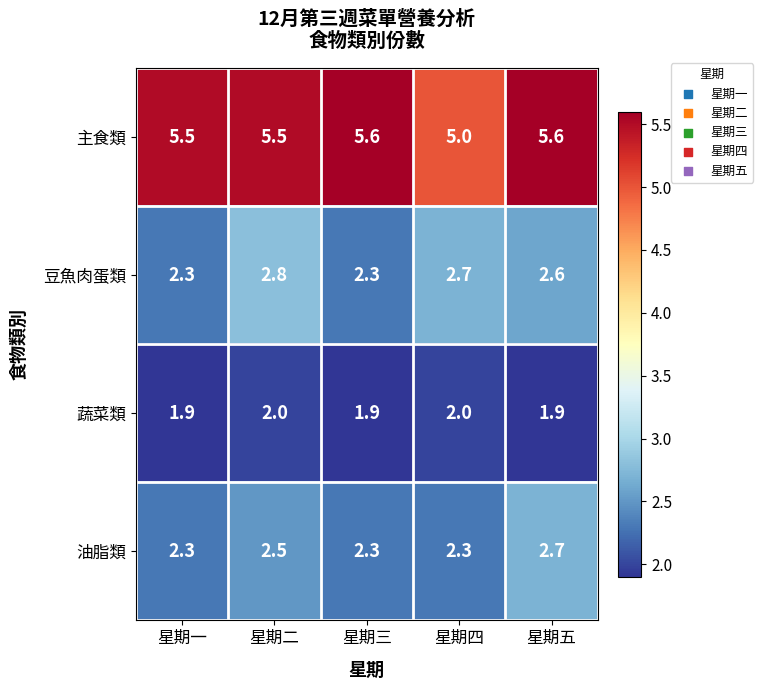

What is the average value of the 蔬菜類 series?

1.9